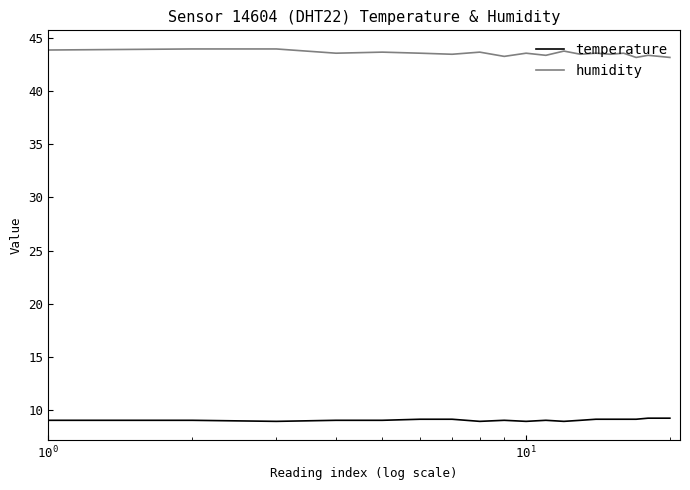

Does the chart have visible grid lines?

No